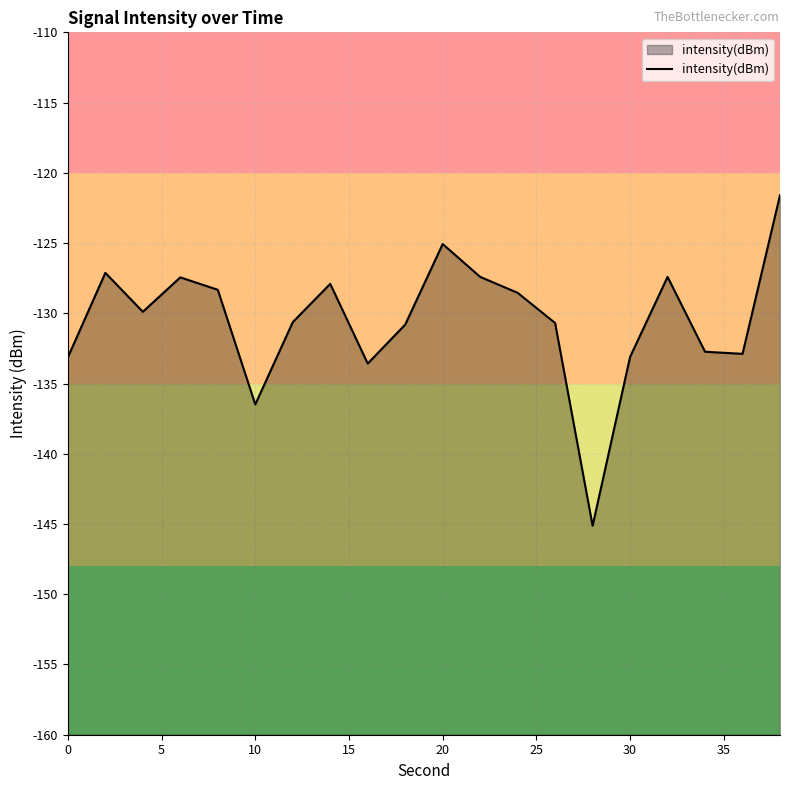

The chart shows a value of -133.1 at 0. True or false?

True